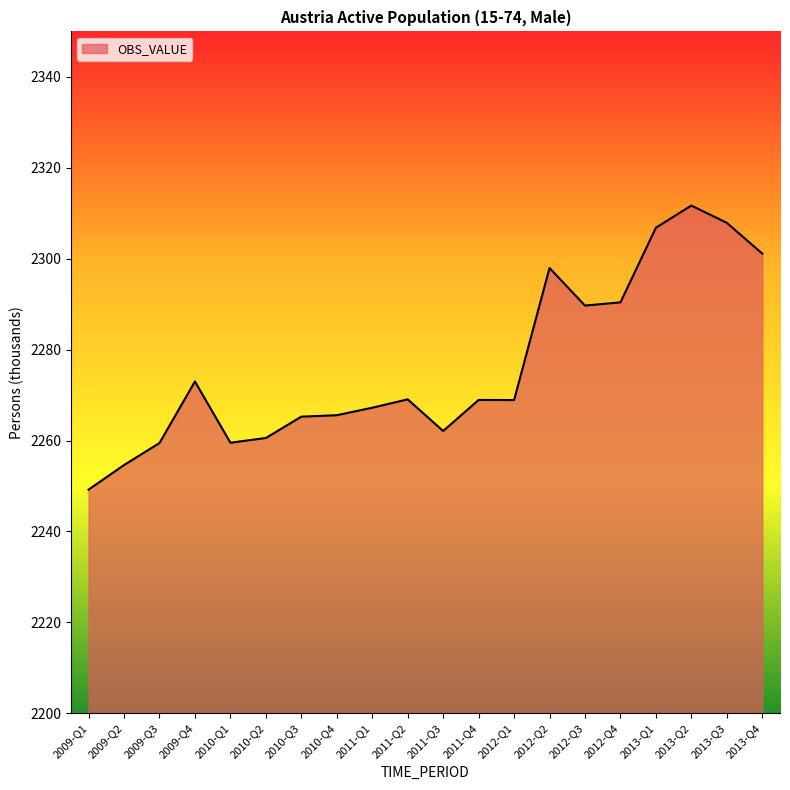

Read the value at 2010-Q1.

2259.5